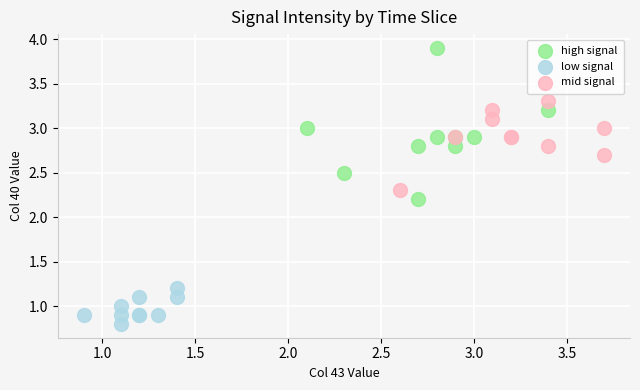

Which series reaches the maximum Y coordinate?

high signal